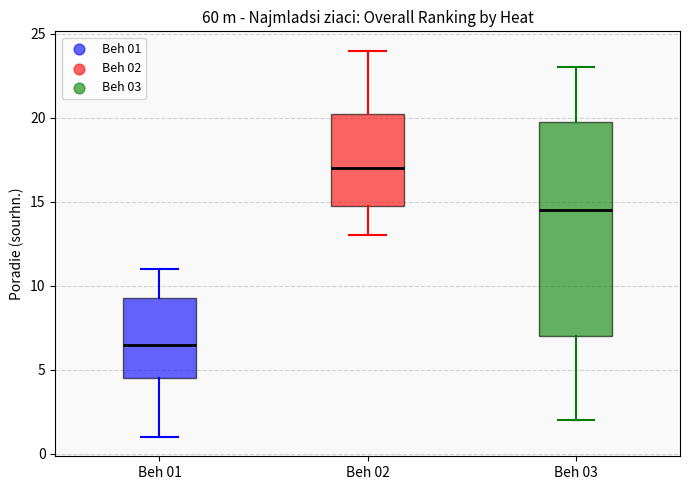

Which box's median line is the lowest?

Beh 01